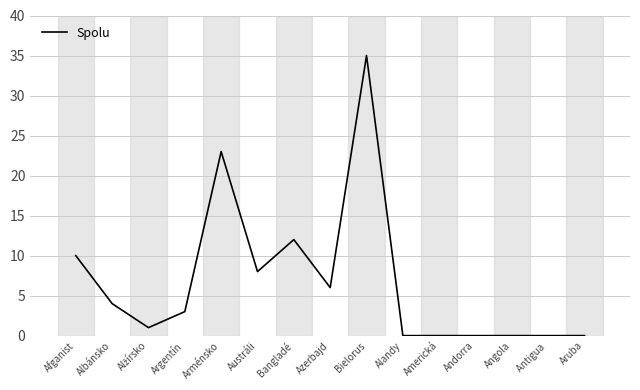

Which label corresponds to the largest value in the chart?

Bielorus